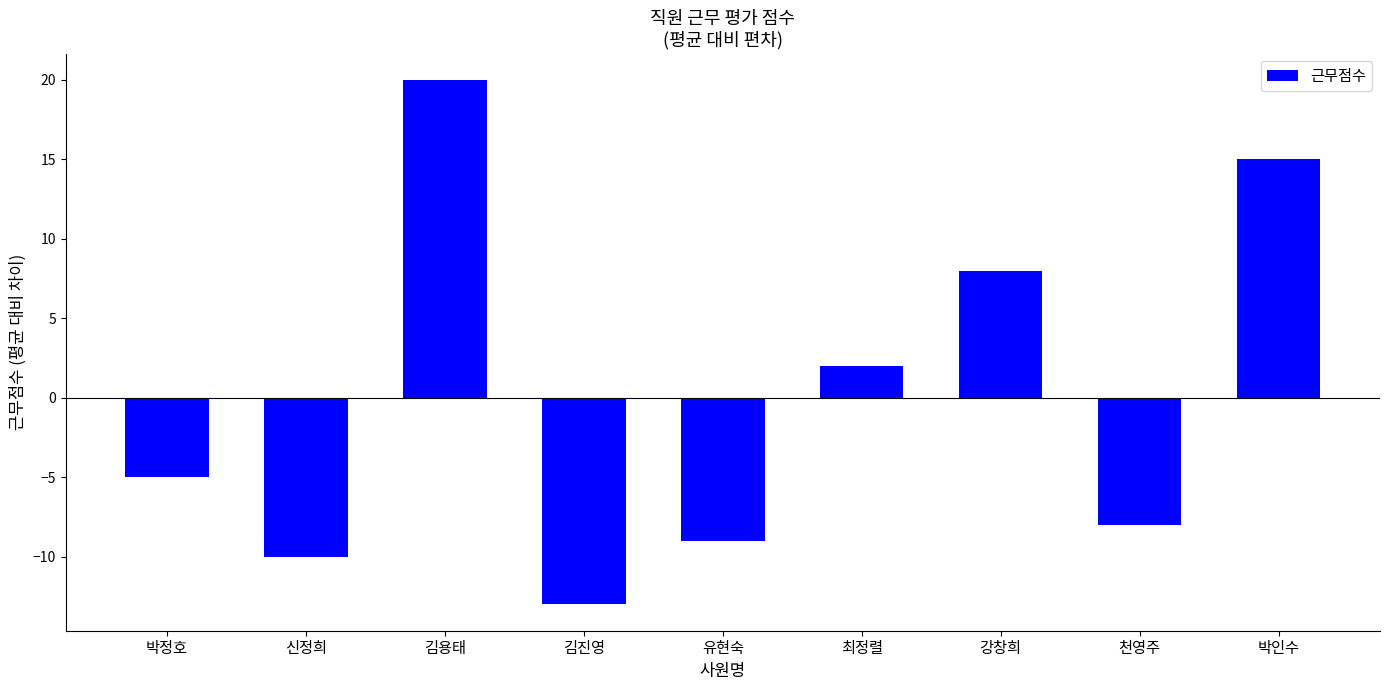

What is the difference between the values at 강창희 and 김진영?

21